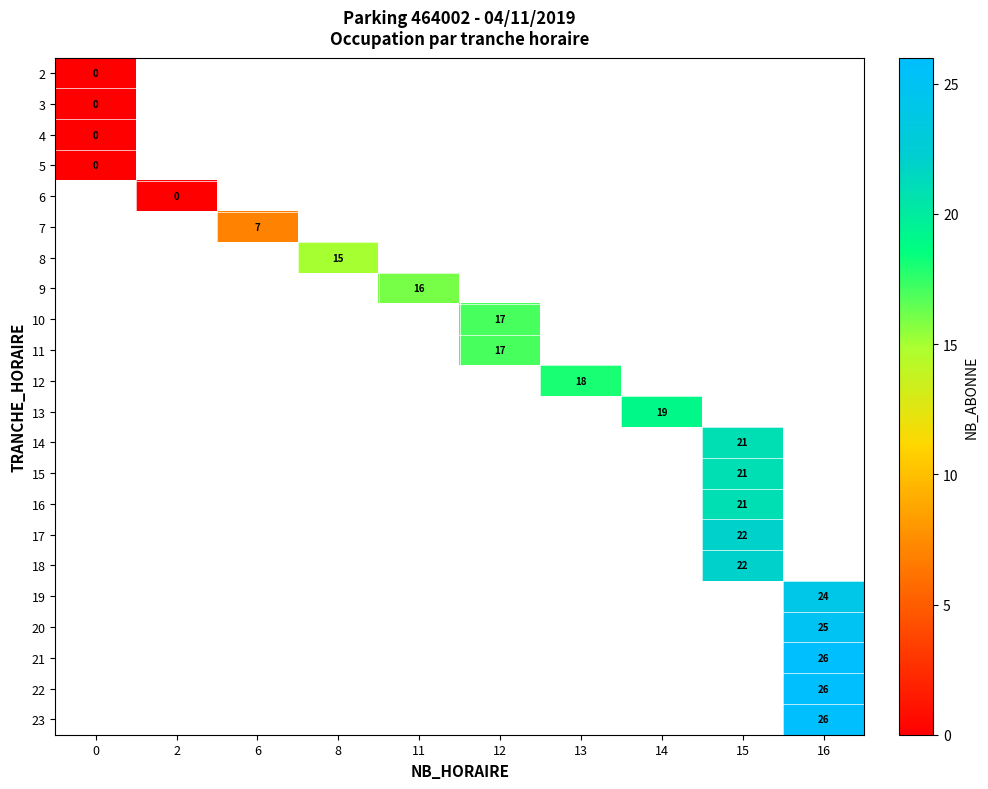

The value of 9 at 11 is 16. True or false?

True